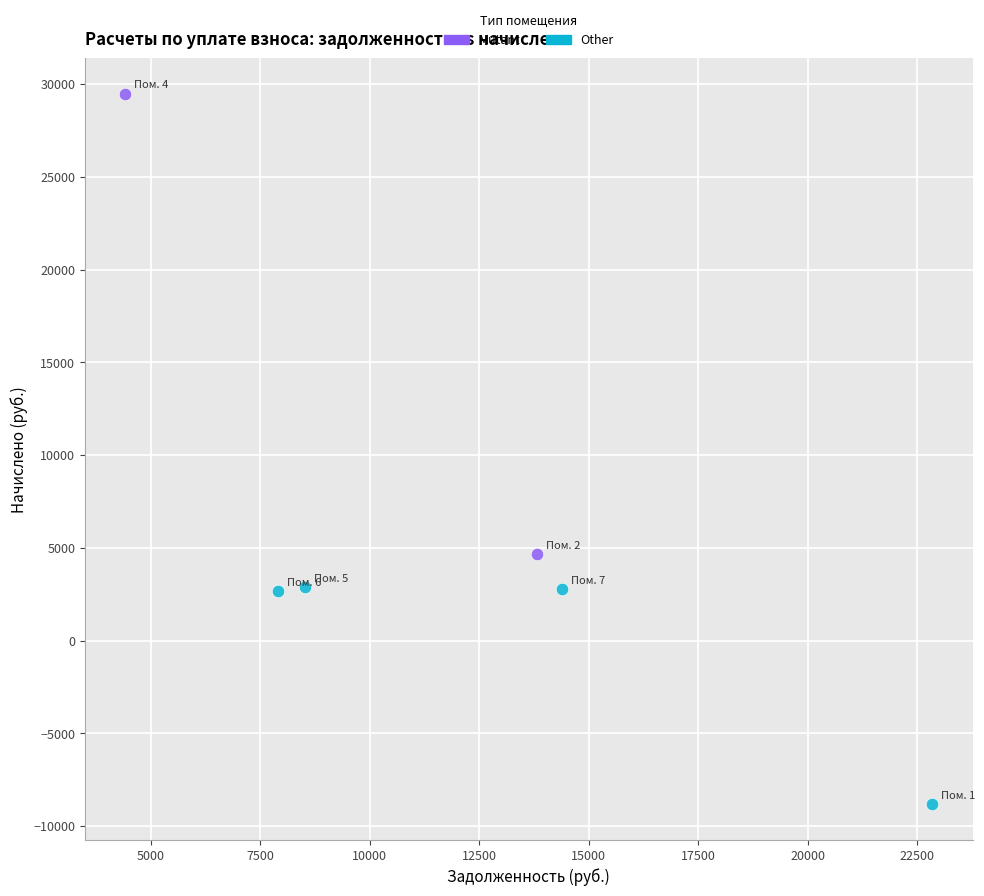

What are all the series names shown in the legend?

Mutant, Other